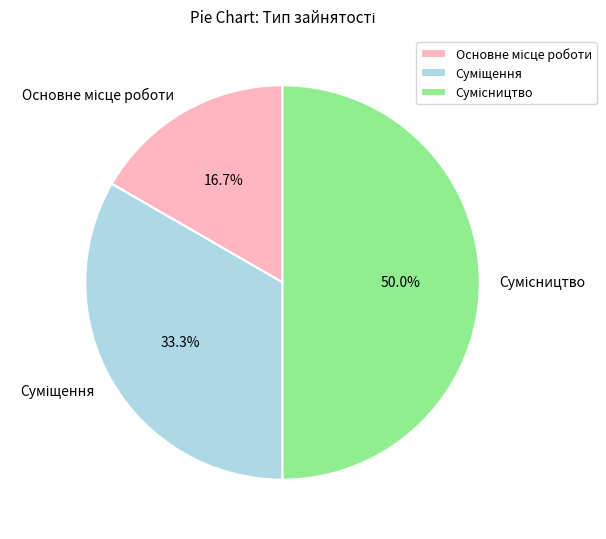

What portion of the pie excludes Суміщення?

66.7%